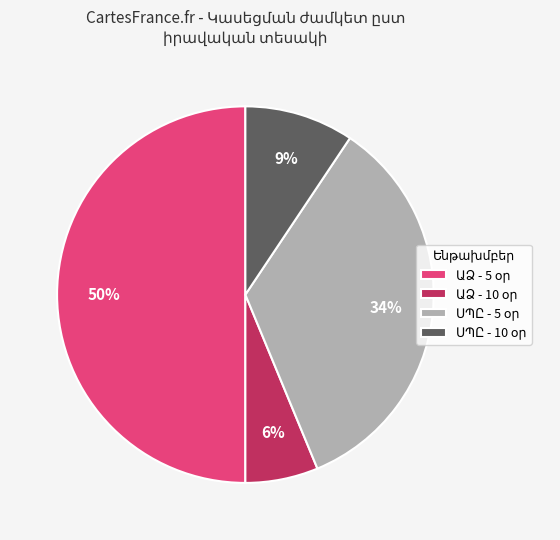

To the nearest percent, what is the difference between the largest and smallest slice percentages?

44%